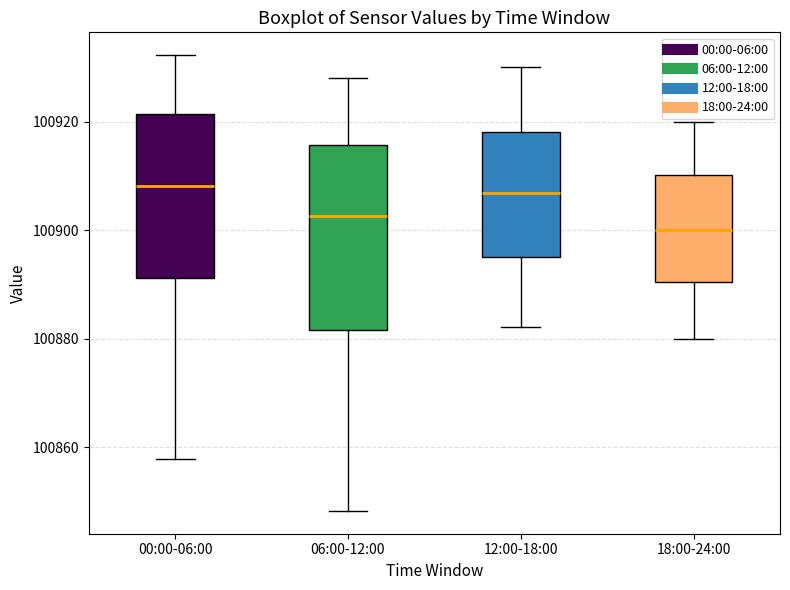

Comparing the boxes themselves (not the whiskers), which one is the tallest?

06:00-12:00